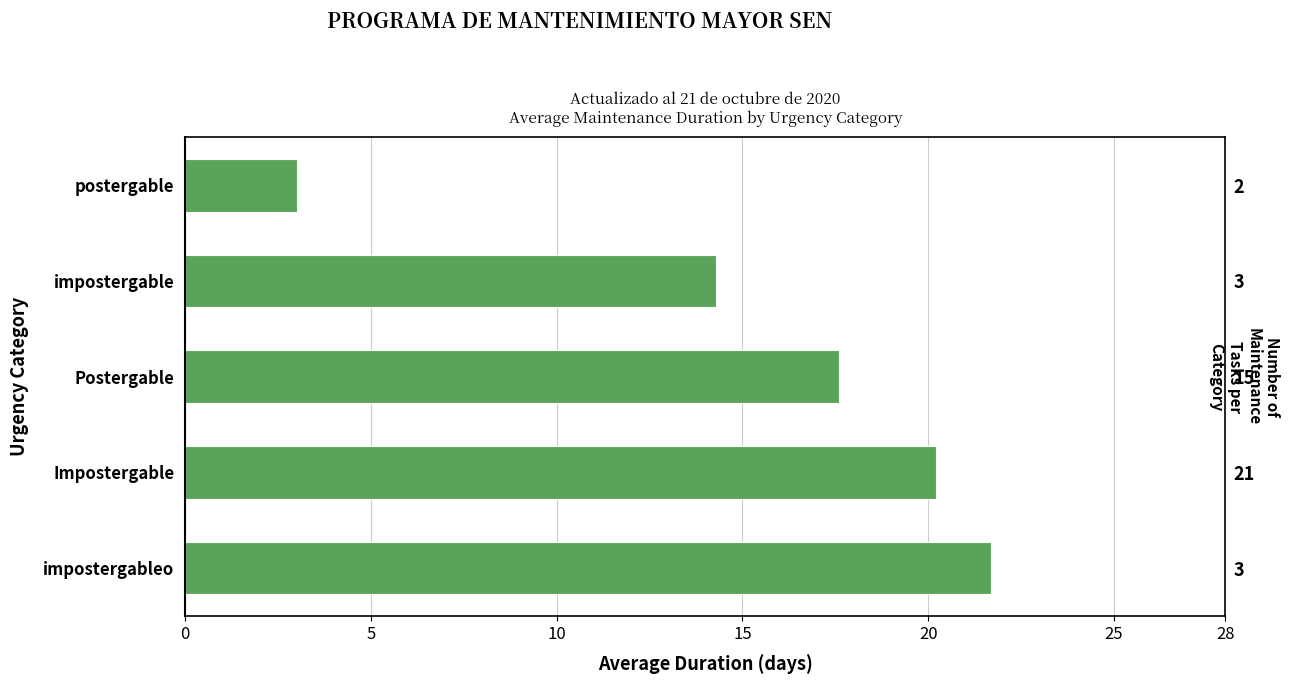

Are the bars horizontal?

Yes